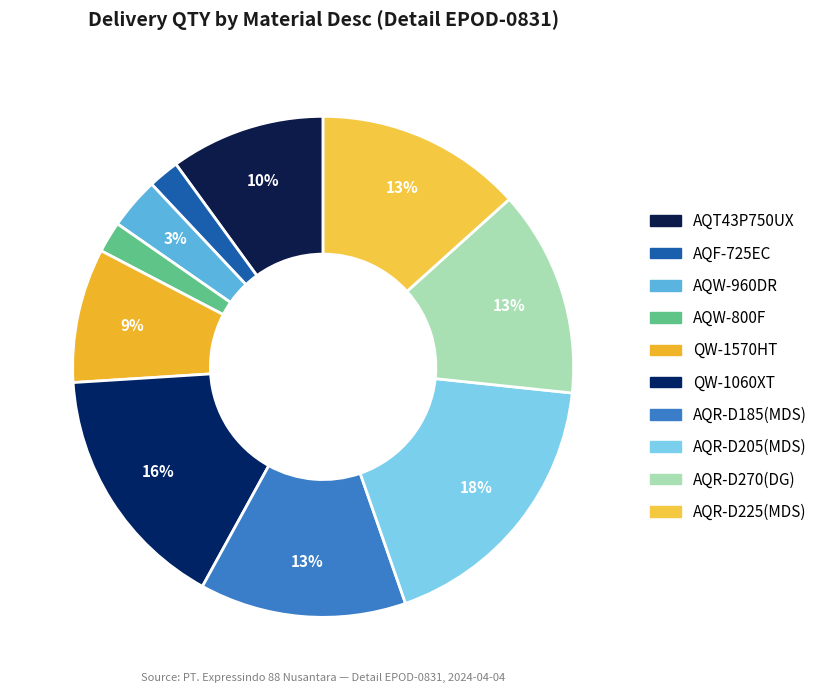

True or false: AQT43P750UX accounts for 10% of the total.

True